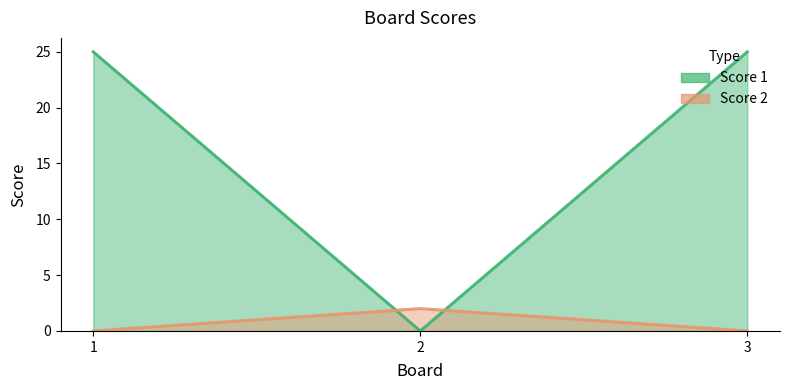

The Score 1 series shows 13 at 2. True or false?

False